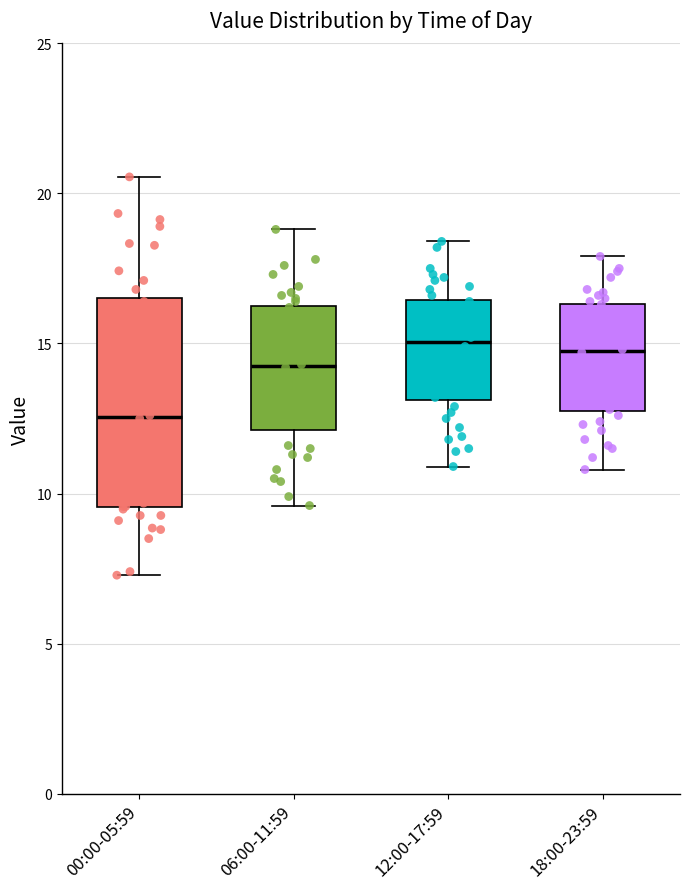

Reading left to right, read every box against the y-axis: the position of its median line, the range the box covers, and the ends of its whiskers. The values are not printed on the chart, so give them approximately, as read against the axis.

00:00-05:59: median 12.5, box 9.5 to 16.5, whiskers 7.5 to 20.5
06:00-11:59: median 14.5, box 12.0 to 16.5, whiskers 9.5 to 19.0
12:00-17:59: median 15.0, box 13.0 to 16.5, whiskers 11.0 to 18.5
18:00-23:59: median 15.0, box 13.0 to 16.5, whiskers 11.0 to 18.0